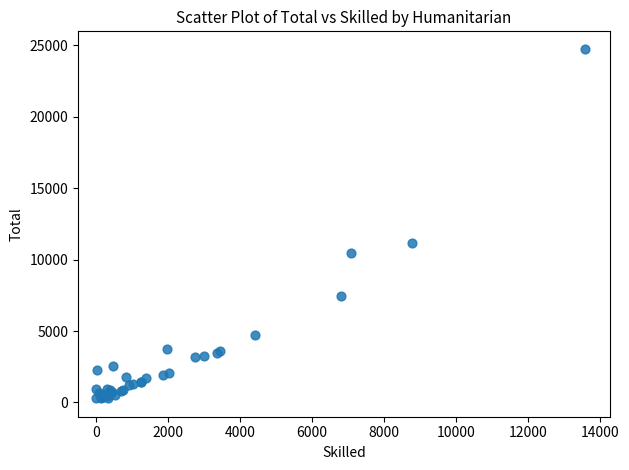

What Y value in the scatter plot is closest to 12548?

11154